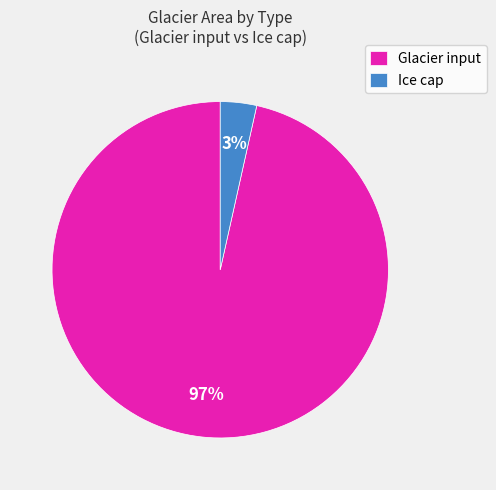

To the nearest percent, what is the average slice percentage?

50%